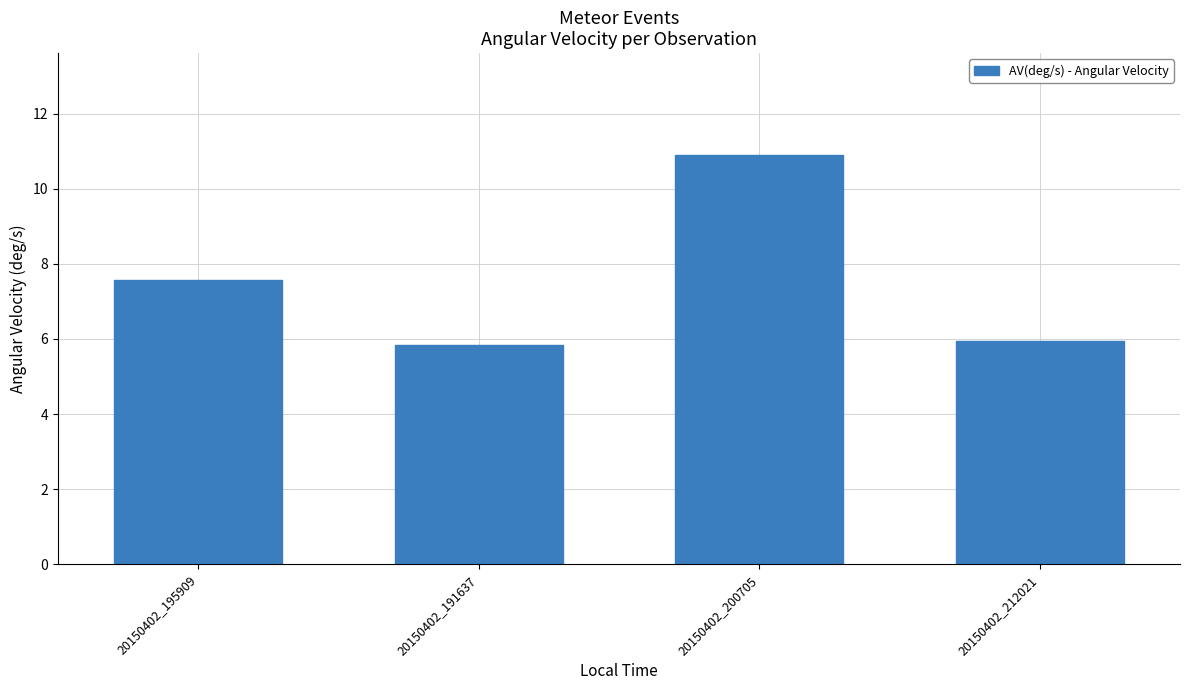

What is the average value?

7.6